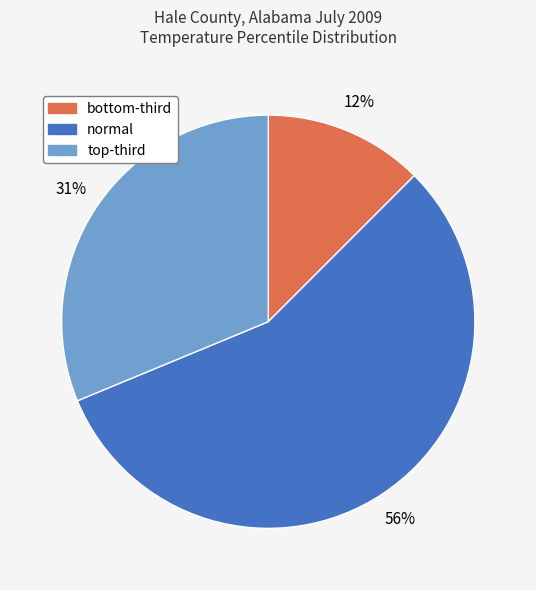

Does normal account for over 50% of the chart?

Yes